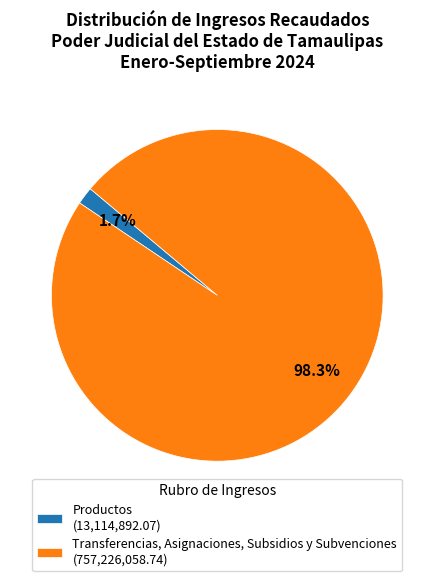

Which has a higher value, Productos (13,114,892.07) or Transferencias, Asignaciones, Subsidios y Subvenciones (757,226,058.74)?

Transferencias, Asignaciones, Subsidios y Subvenciones (757,226,058.74)